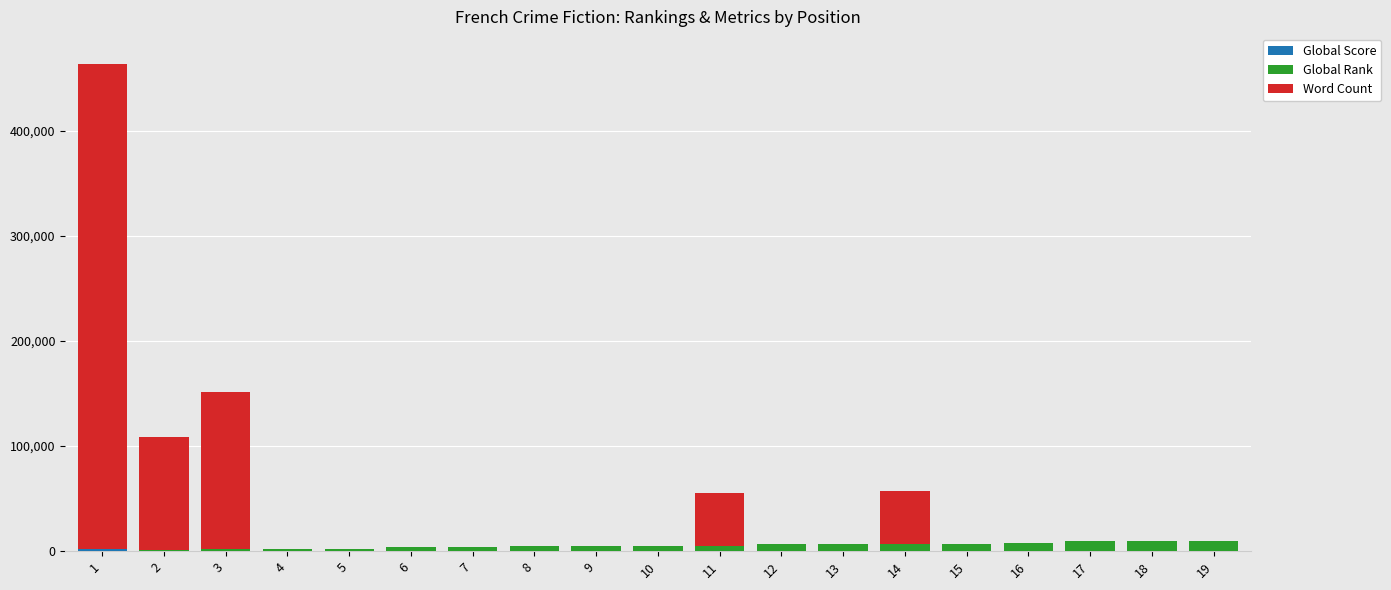

Does the chart contain stacked bars?

Yes